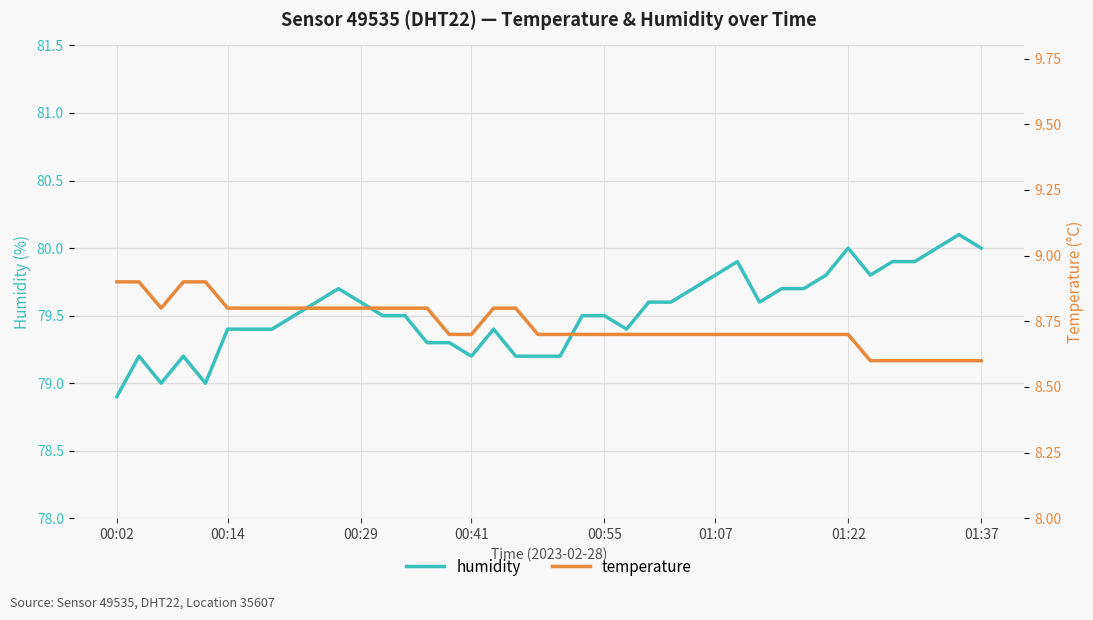

What is the maximum value for humidity?

80.1